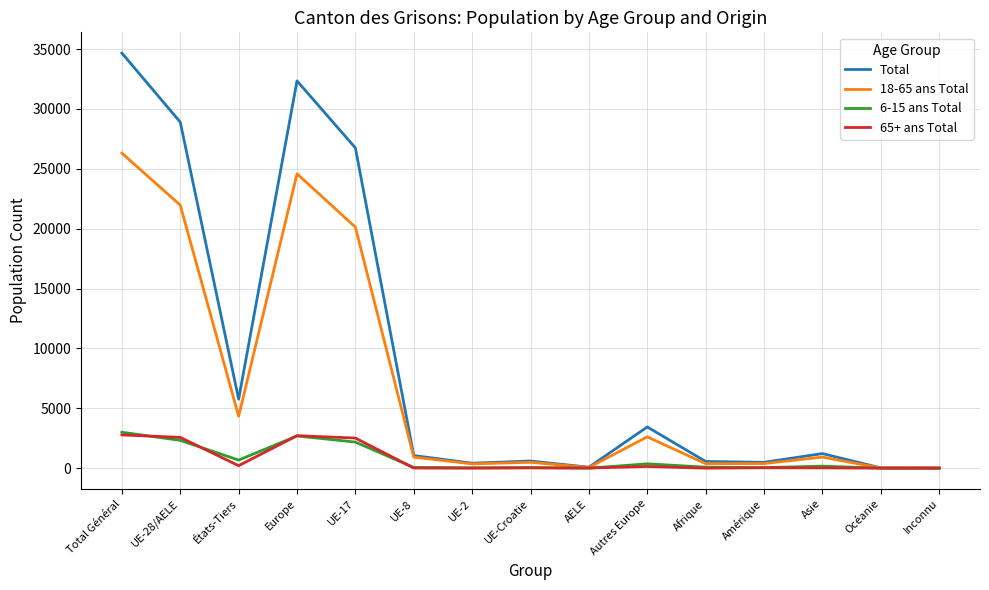

Which series has the largest total across all categories?

Total